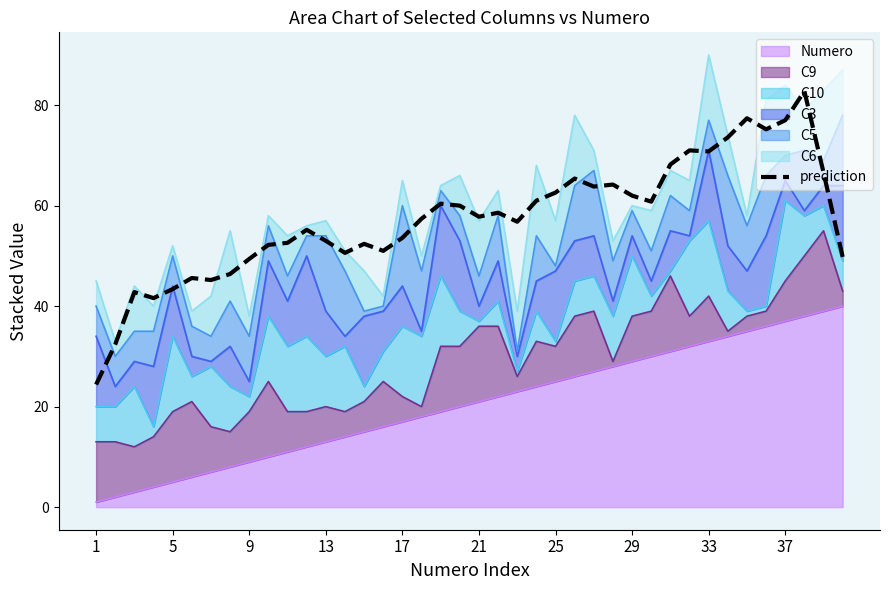

Between 18 and 23, which is larger?

23